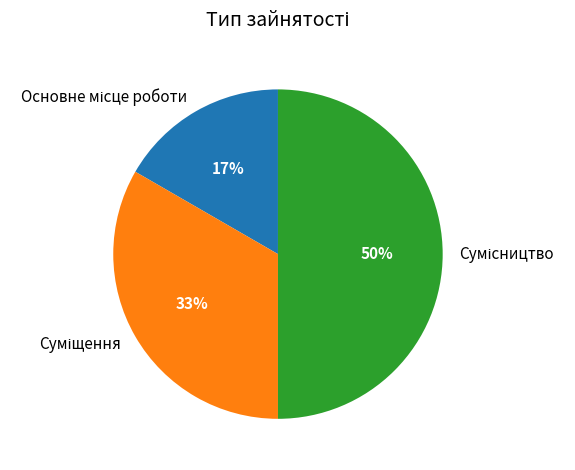

To the nearest percent, what is the average slice percentage?

33%